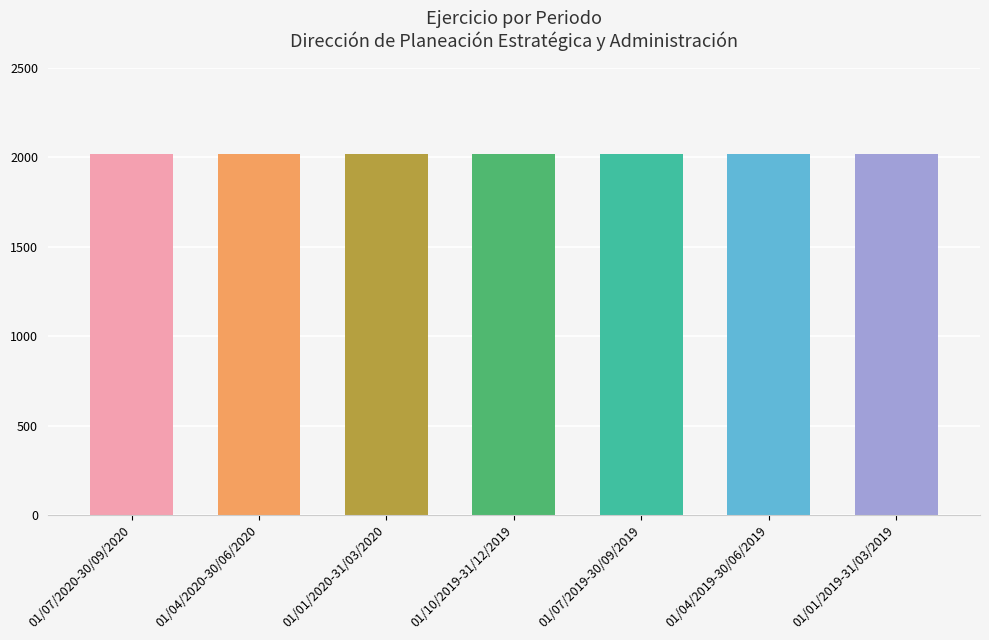

What is the approximate value at 01/04/2019-30/06/2019?

2019